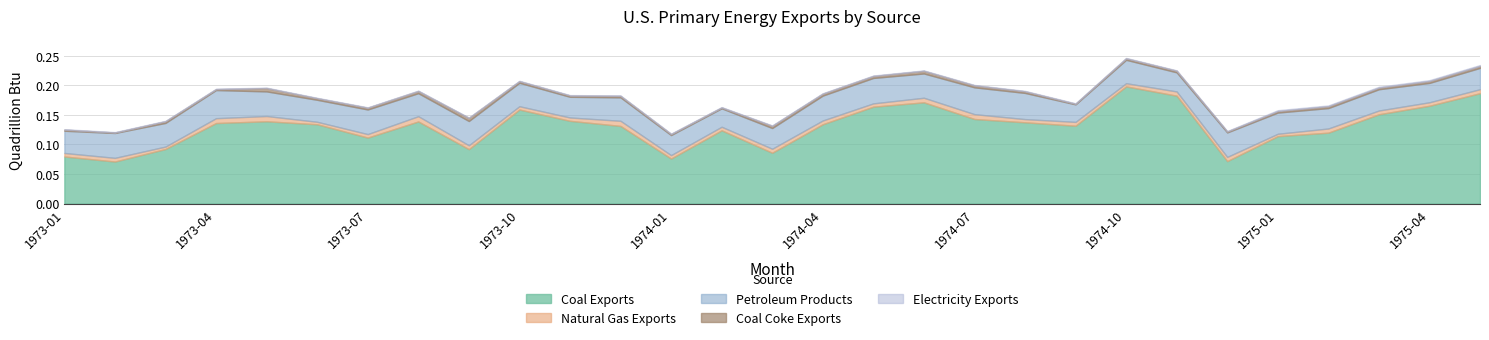

Reading left to right, what are all the values shown in this chart?

Coal Exports: 0.1	0.1	0.1	0.1	0.1	0.1	0.1	0.1	0.1	0.2	0.1	0.1	0.1	0.1	0.1	0.1	0.2	0.2	0.1	0.1	0.1	0.2	0.2	0.1	0.1	0.1	0.2	0.2	0.2
Natural Gas Exports: 0.0	0.0	0.0	0.0	0.0	0.0	0.0	0.0	0.0	0.0	0.0	0.0	0.0	0.0	0.0	0.0	0.0	0.0	0.0	0.0	0.0	0.0	0.0	0.0	0.0	0.0	0.0	0.0	0.0
Petroleum Products: 0.0	0.0	0.0	0.0	0.0	0.0	0.0	0.0	0.0	0.0	0.0	0.0	0.0	0.0	0.0	0.0	0.0	0.0	0.0	0.0	0.0	0.0	0.0	0.0	0.0	0.0	0.0	0.0	0.0
Coal Coke Exports: 0.0	0.0	0.0	0.0	0.0	0.0	0.0	0.0	0.0	0.0	0.0	0.0	0.0	0.0	0.0	0.0	0.0	0.0	0.0	0.0	0.0	0.0	0.0	0.0	0.0	0.0	0.0	0.0	0.0
Electricity Exports: 0.0	0.0	0.0	0.0	0.0	0.0	0.0	0.0	0.0	0.0	0.0	0.0	0.0	0.0	0.0	0.0	0.0	0.0	0.0	0.0	0.0	0.0	0.0	0.0	0.0	0.0	0.0	0.0	0.0